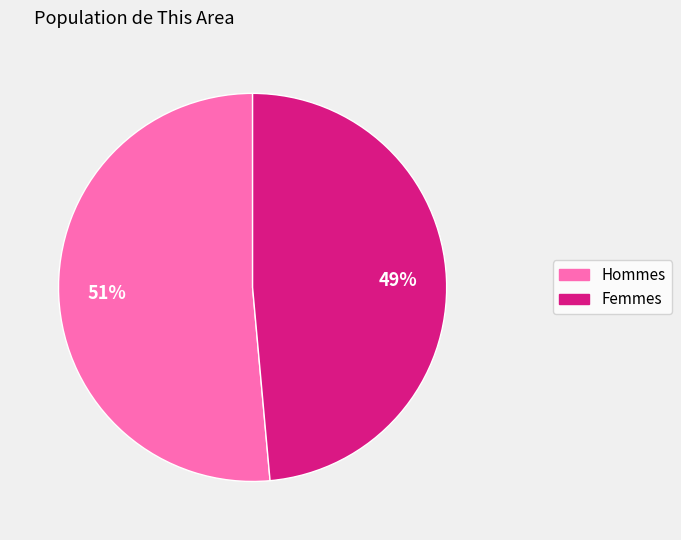

To the nearest percent, what is the combined percentage of Hommes and Femmes?

100%